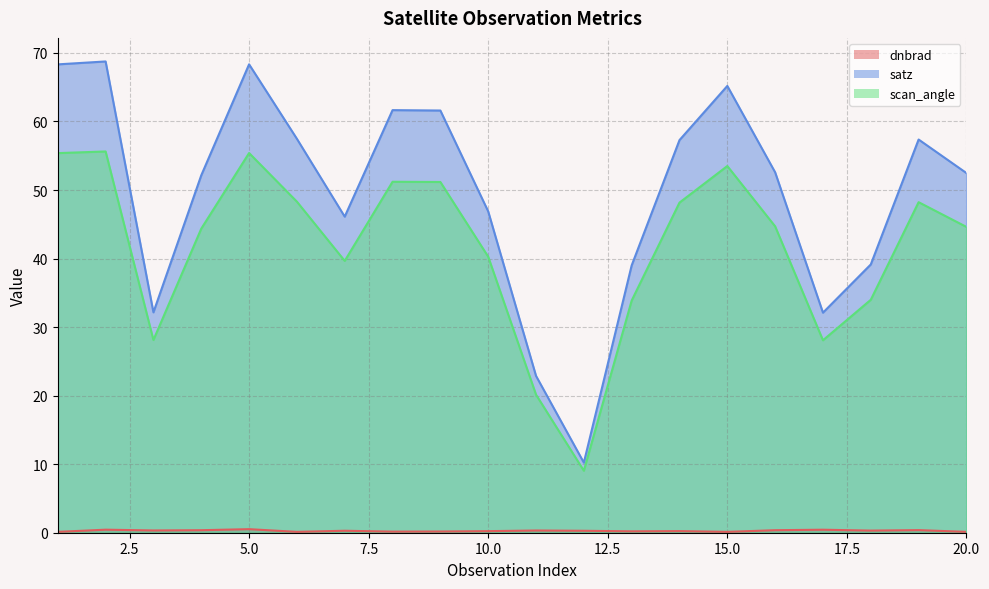

How many dnbrad values are between 0 and 1?

20